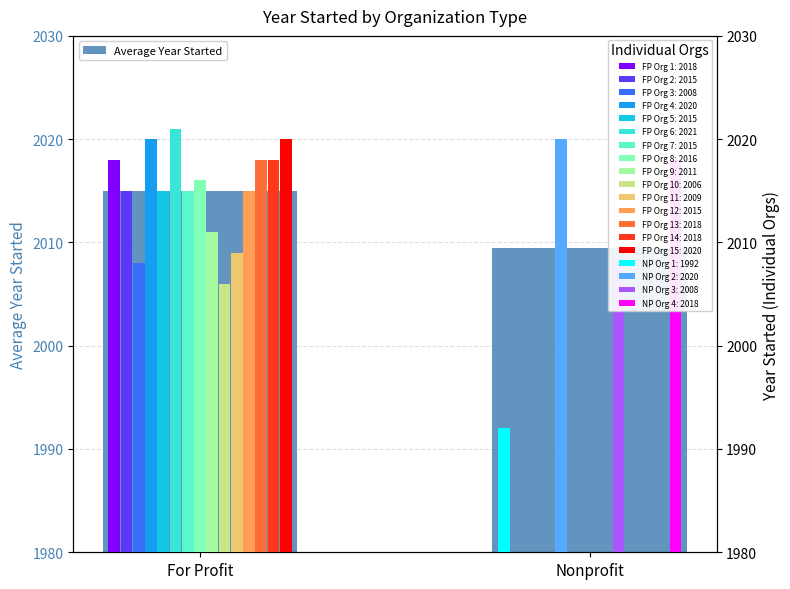

Reading left to right, list all the values displayed in this chart.

For Profit=2015.0	Nonprofit=2009.5